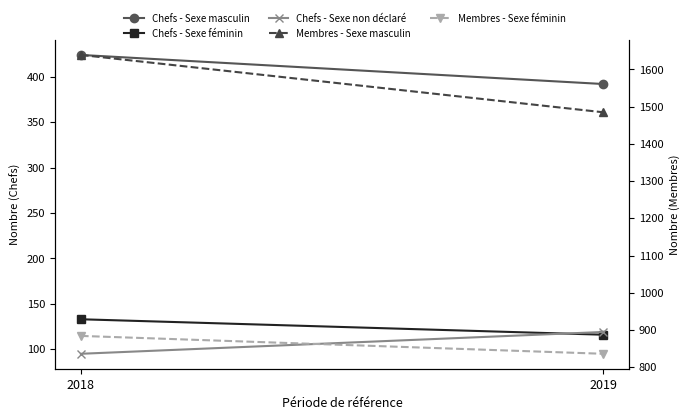

What is the difference between the maximum and minimum values in the Chefs - Sexe non déclaré series?

24